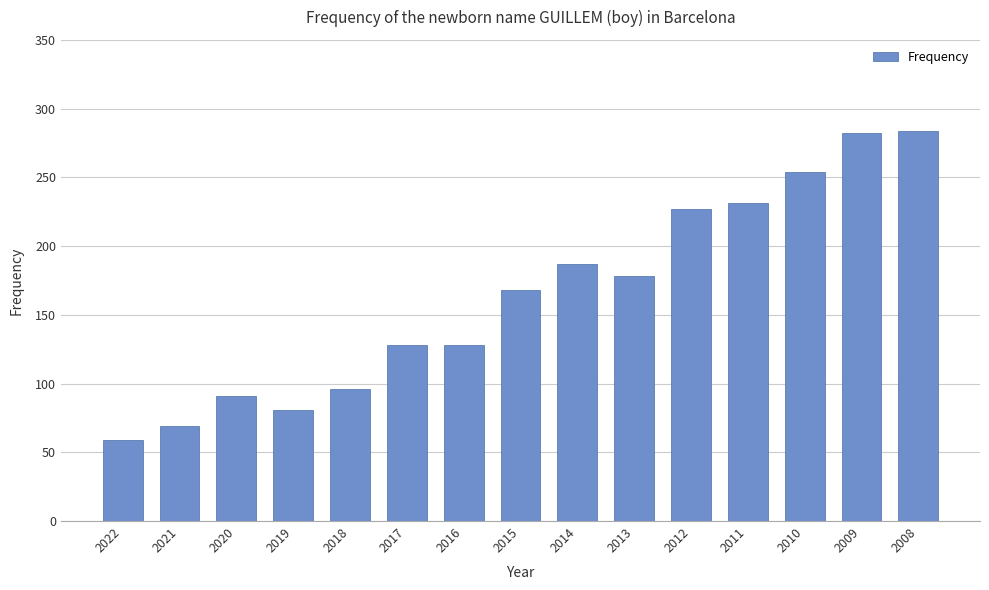

What is the ratio of the value at 2014 to the value at 2008?

0.7